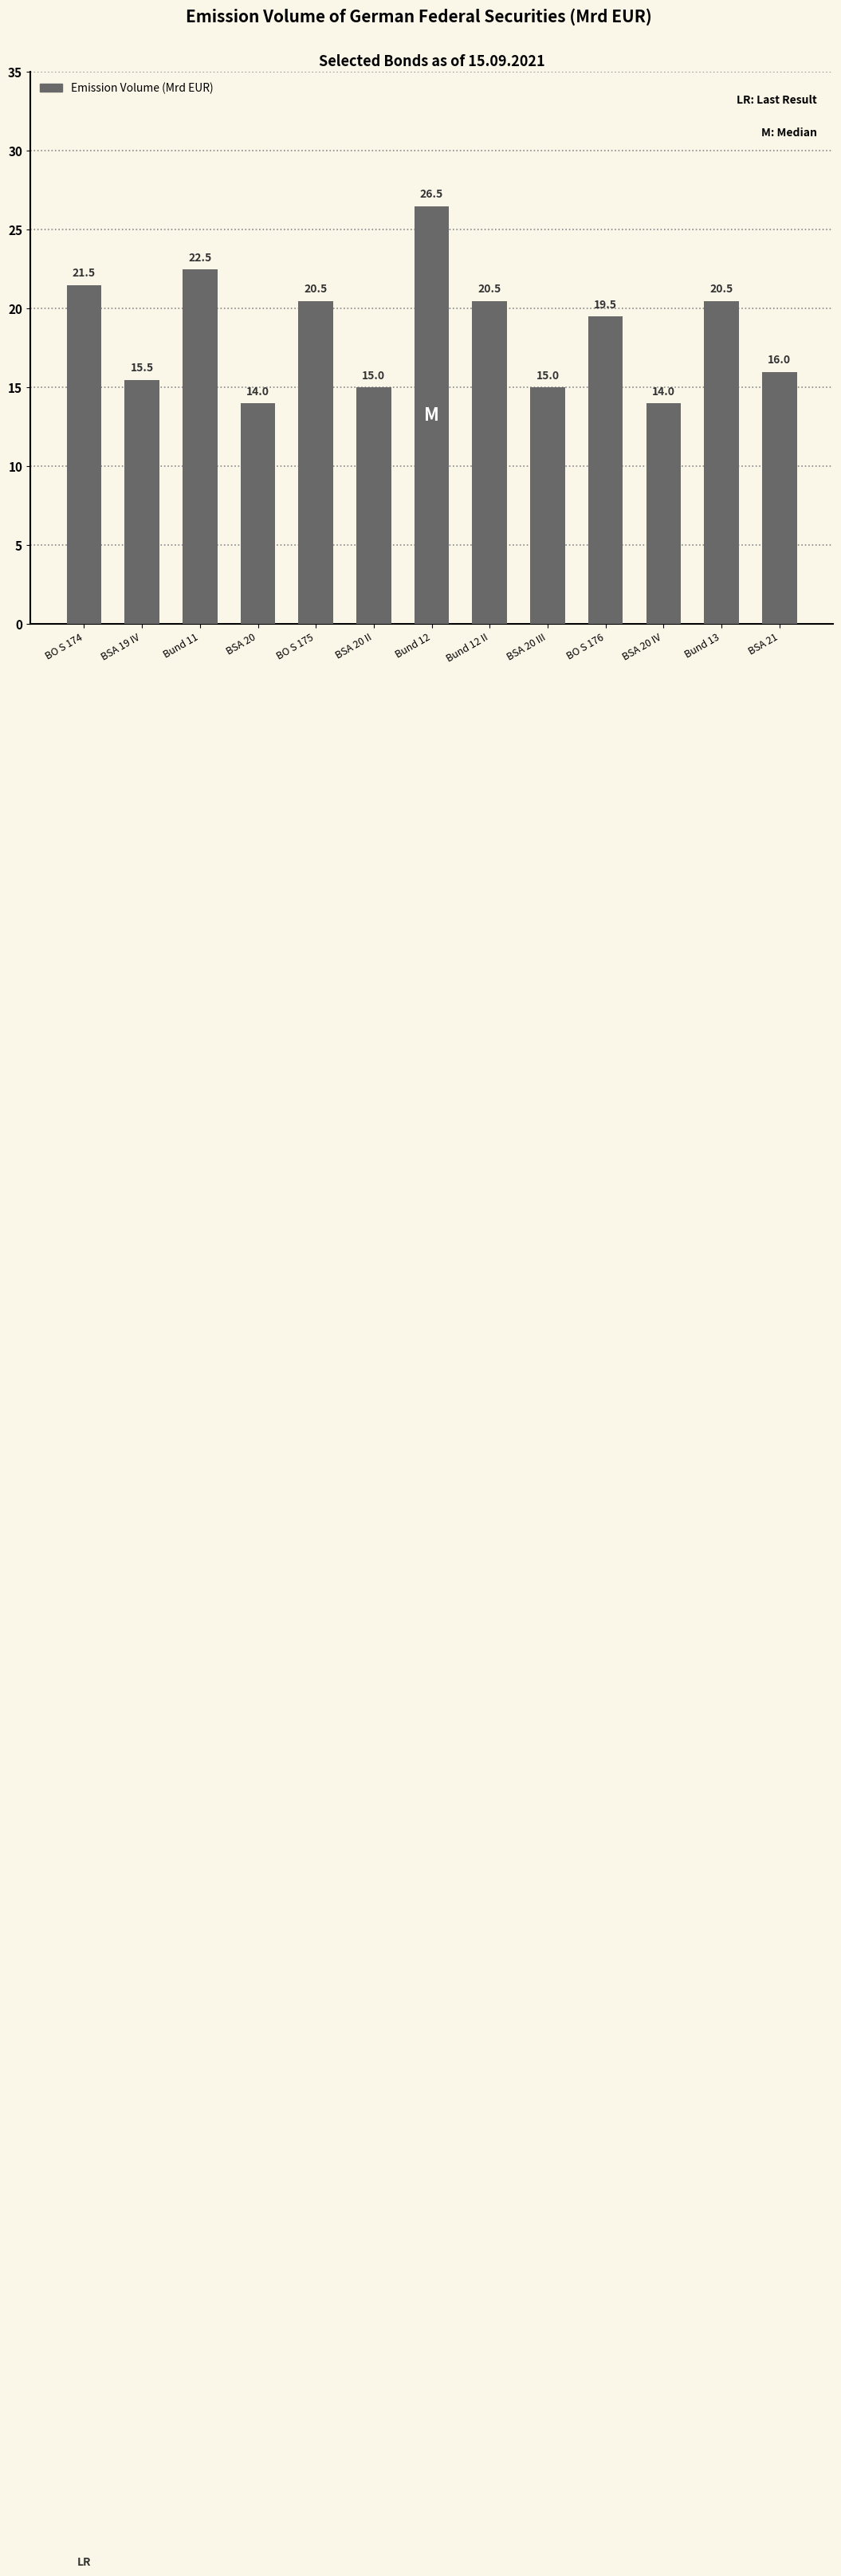

True or false: the data shows 27.1 at BSA 21.

False